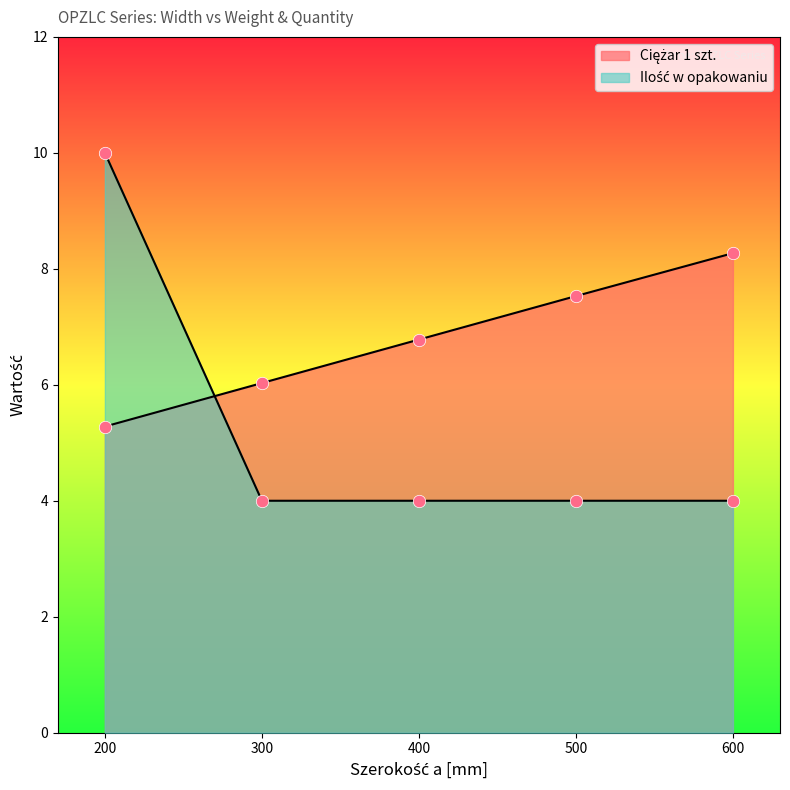

Which series reaches the maximum Y coordinate?

Ilość w opakowaniu